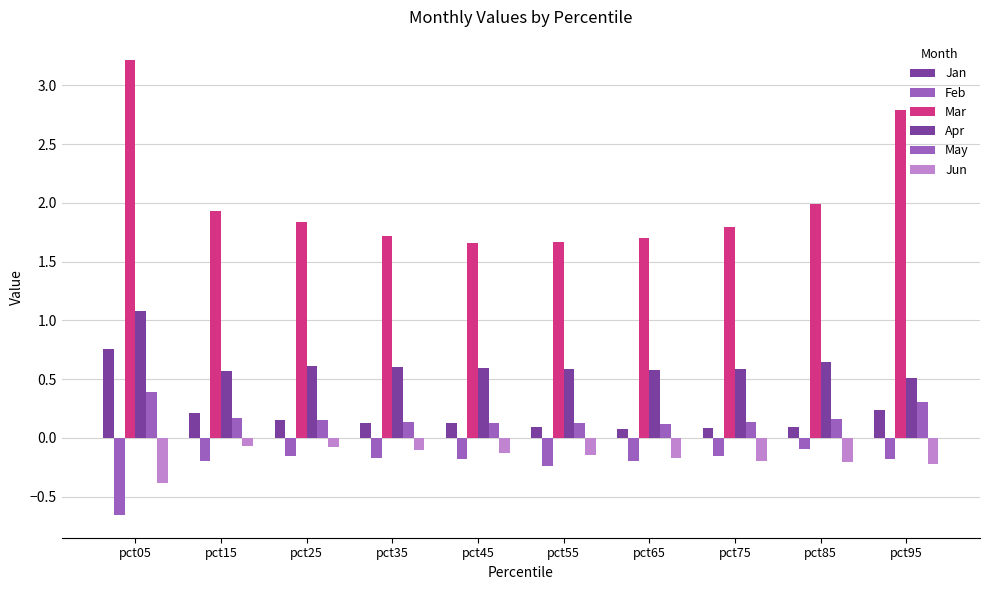

Count the number of categories in the chart.

10